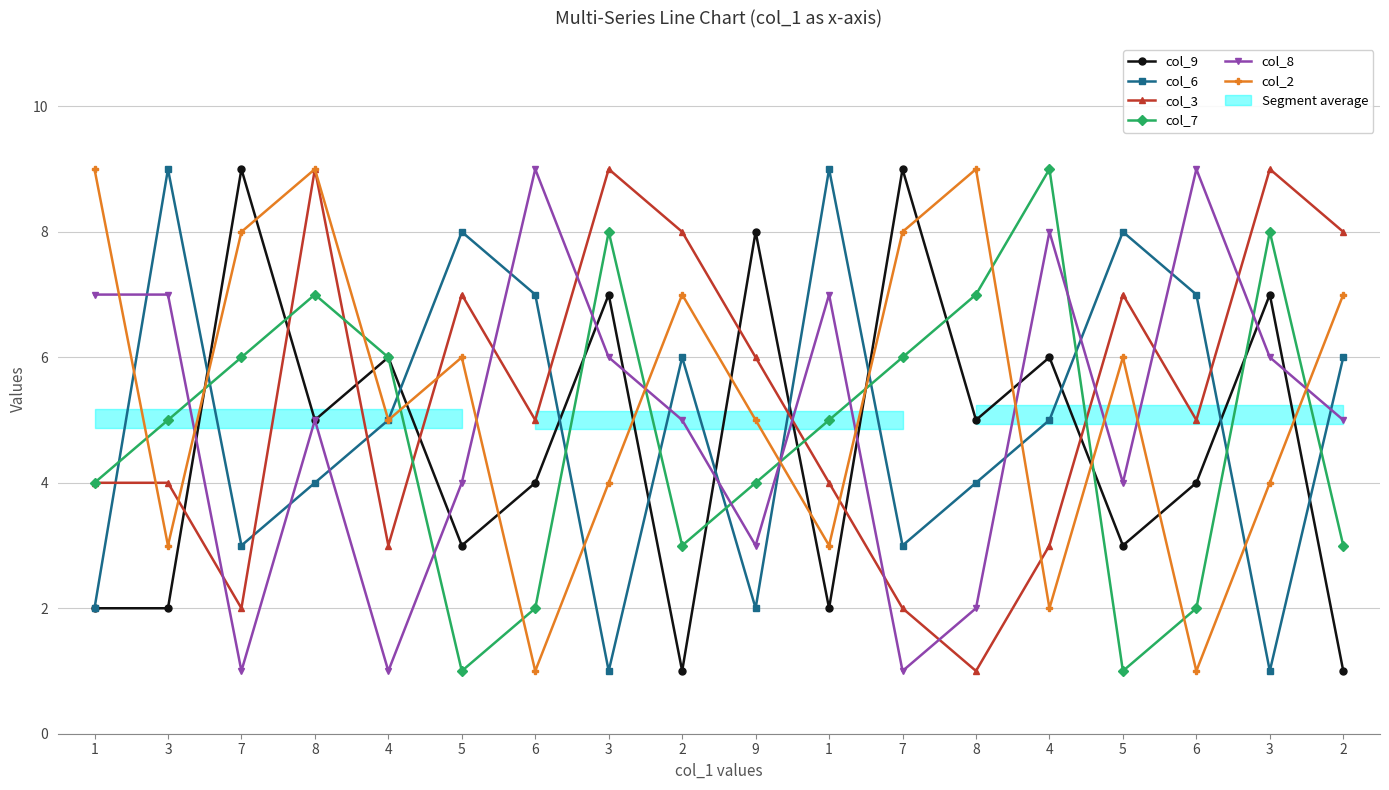

The col_2 series shows 5 at 9. True or false?

True